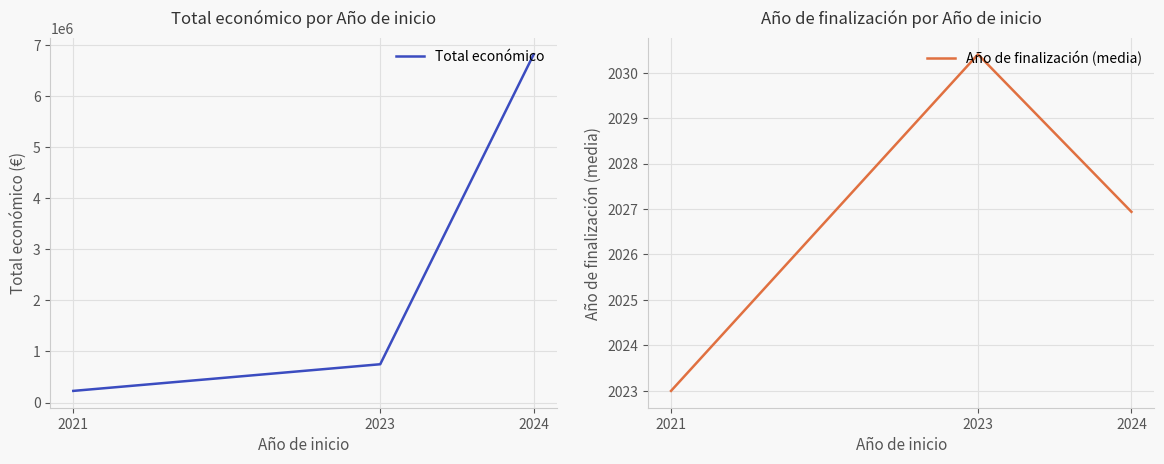

Where does the Año de finalización (media) series first go above 2026?

2023